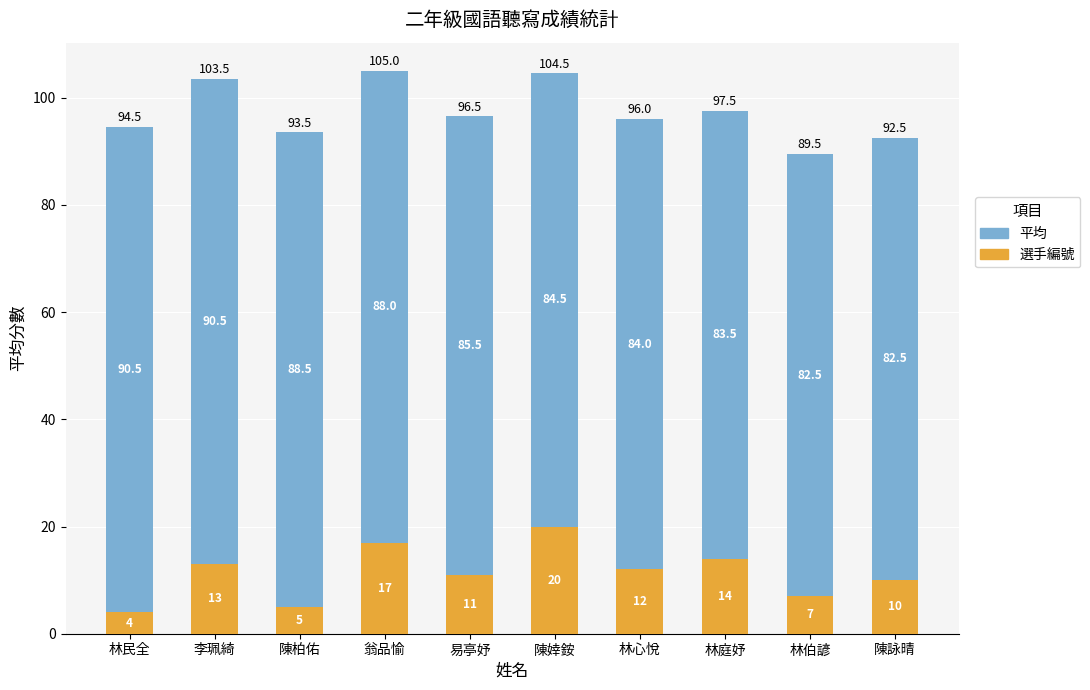

Which category has the lowest value in the 選手編號 series?

林民全